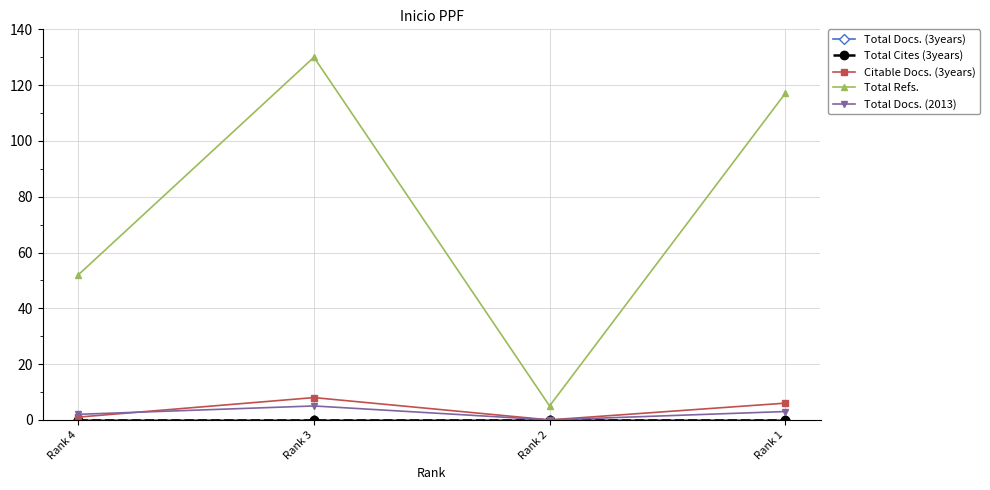

What is the total value across all series at Rank 1?

126